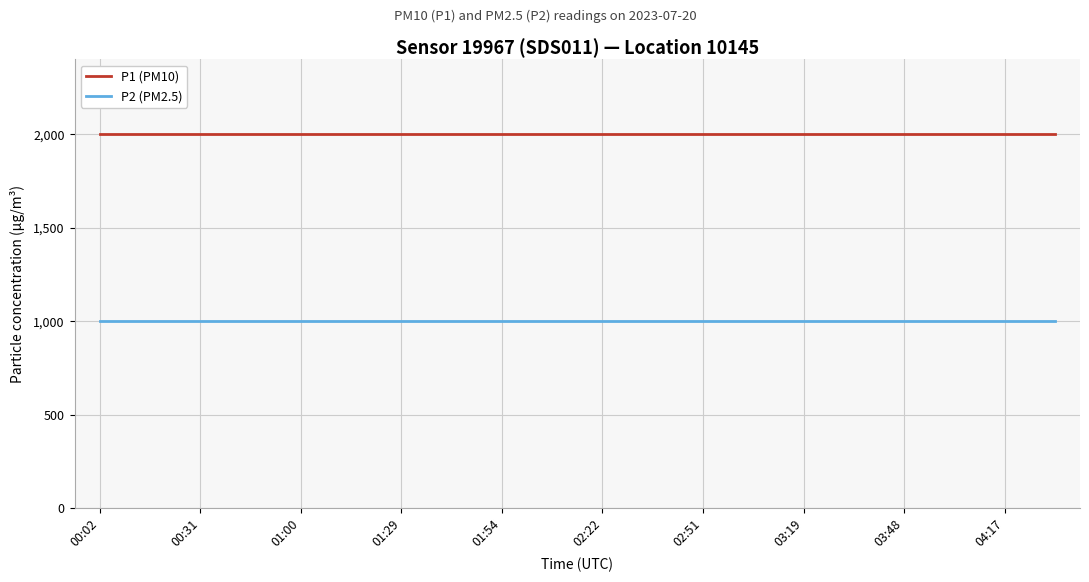

What is the lowest value of the P2 (PM2.5) series?

999.9